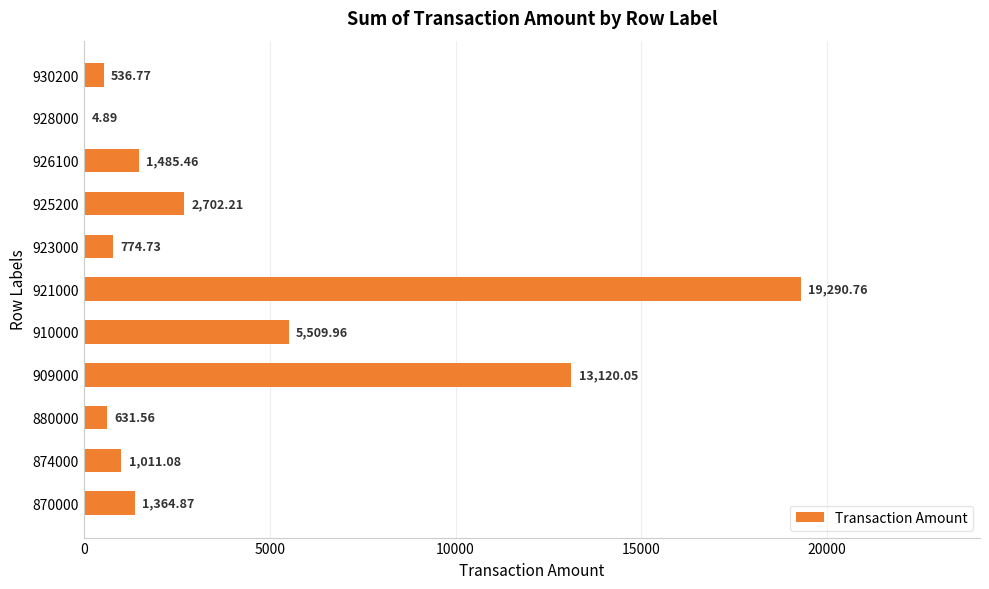

What is the sum of all values?

46432.3